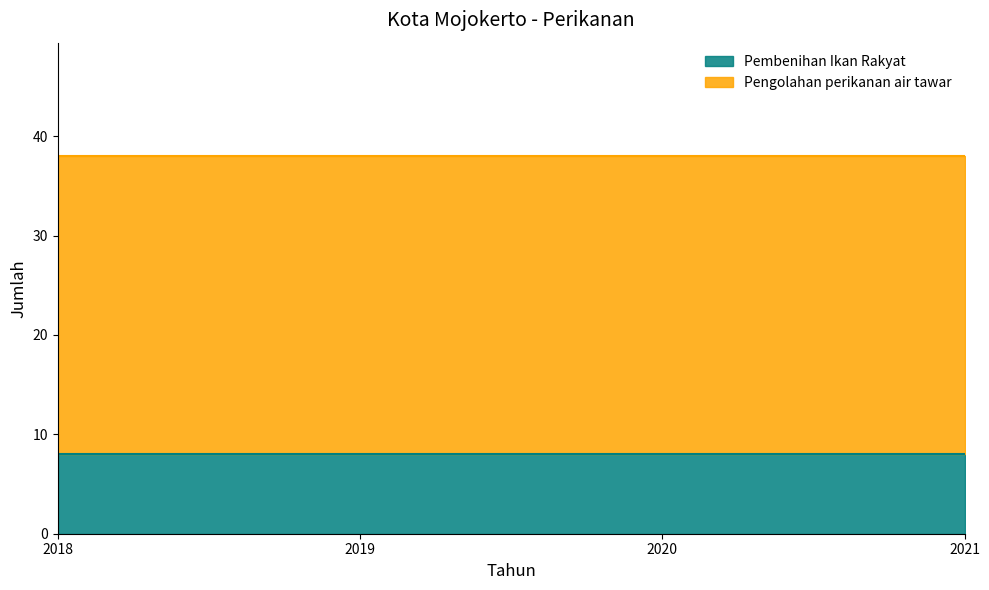

What is the value of the Pengolahan perikanan air tawar point at the 2nd from the left?

30